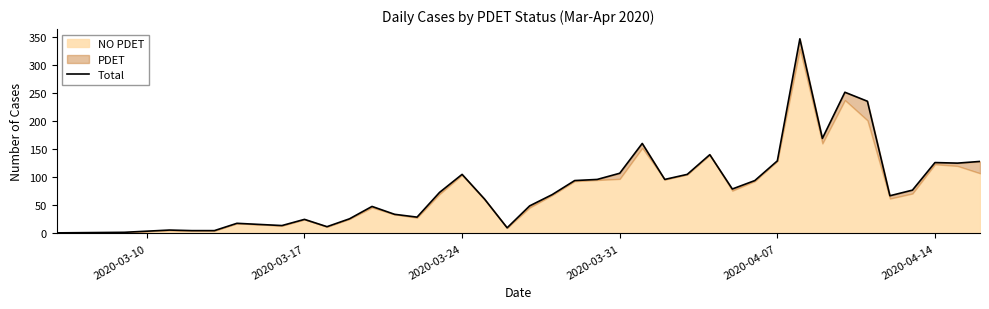

How many categories are shown in the chart?

39